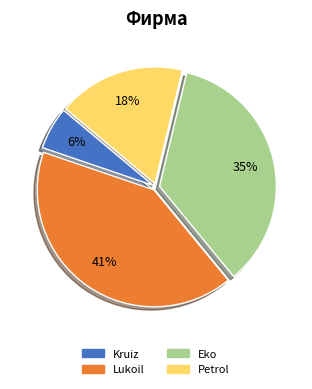

Approximately how many times larger is the value at Eko compared to Lukoil?

0.9